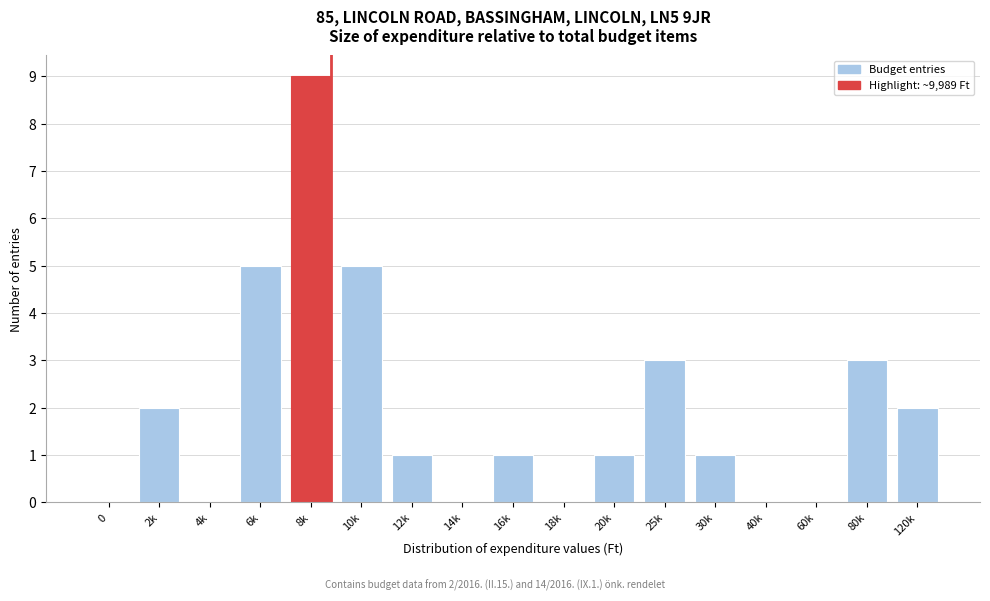

Reading right to left, transcribe all the data shown in this chart.

120k=2	80k=3	60k=0	40k=0	30k=1	25k=3	20k=1	18k=0	16k=1	14k=0	12k=1	10k=5	8k=9	6k=5	4k=0	2k=2	0=0